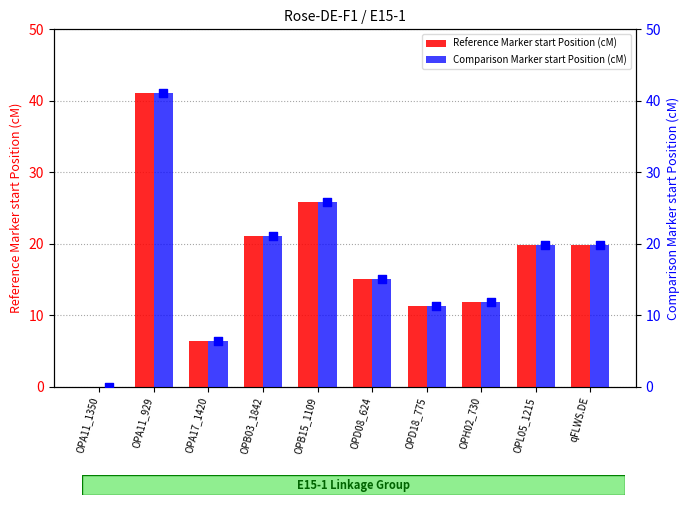

At how many categories does at least one series exceed 4?

9